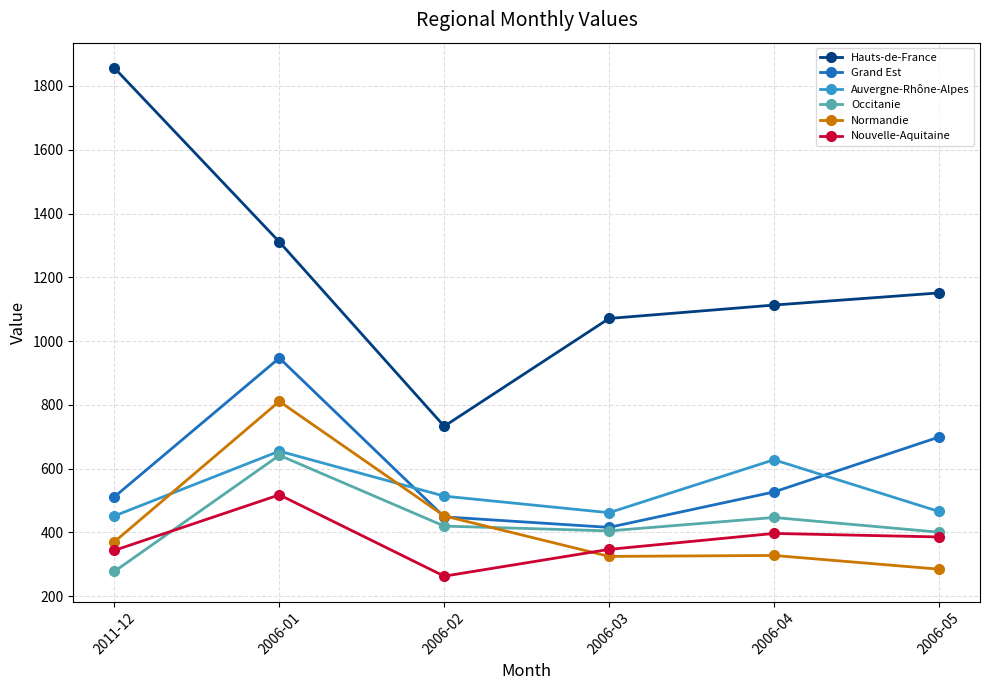

List the labels in order of Hauts-de-France value, largest first.

2011-12, 2006-01, 2006-05, 2006-04, 2006-03, 2006-02